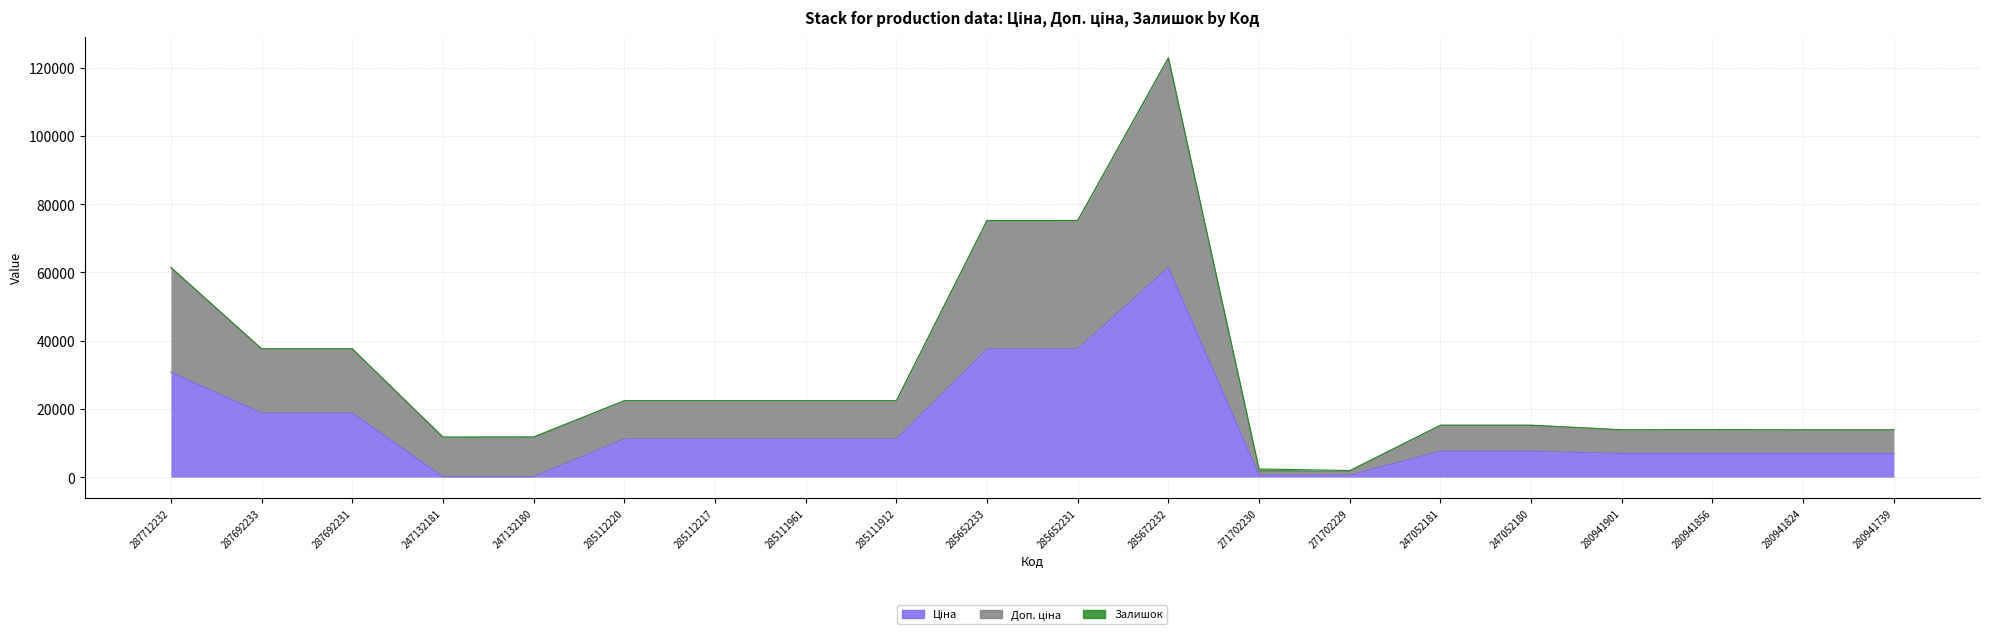

Is it true that Ціна equals 19955.1 at 285111912?

False